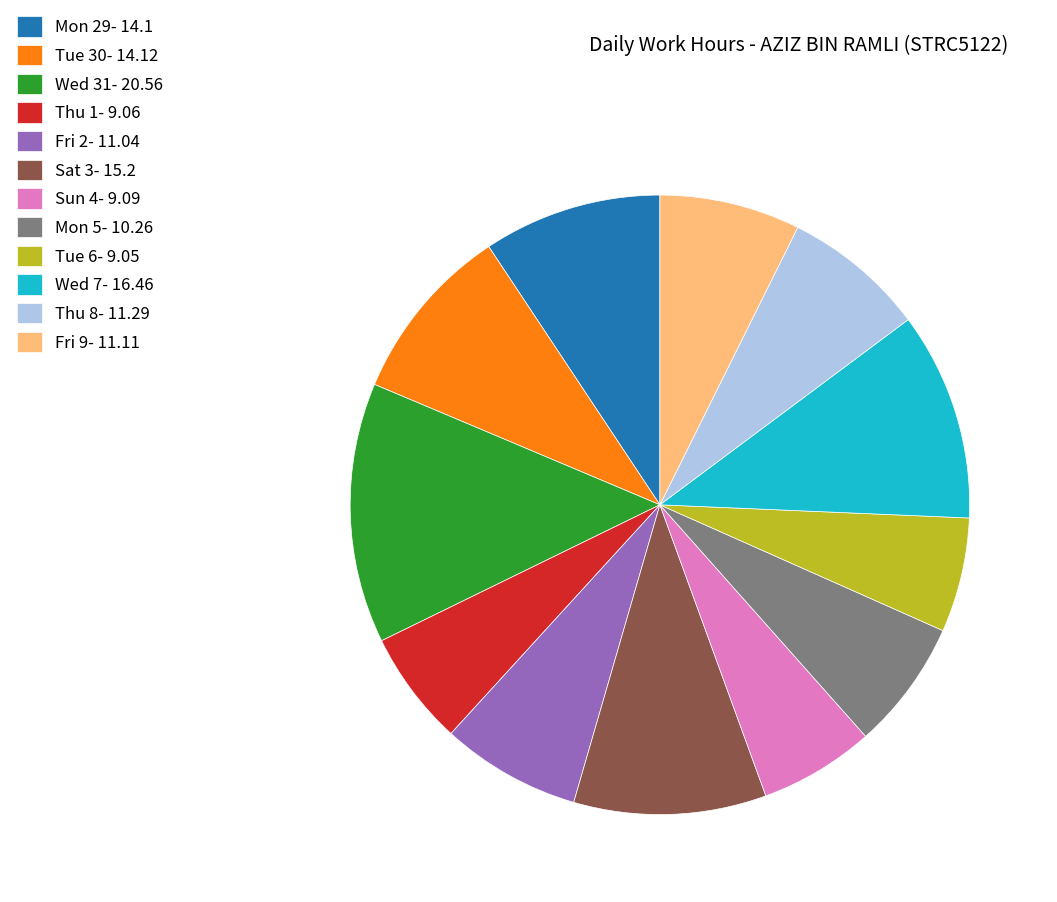

True or false: Sat 3 accounts for 10% of the total.

True